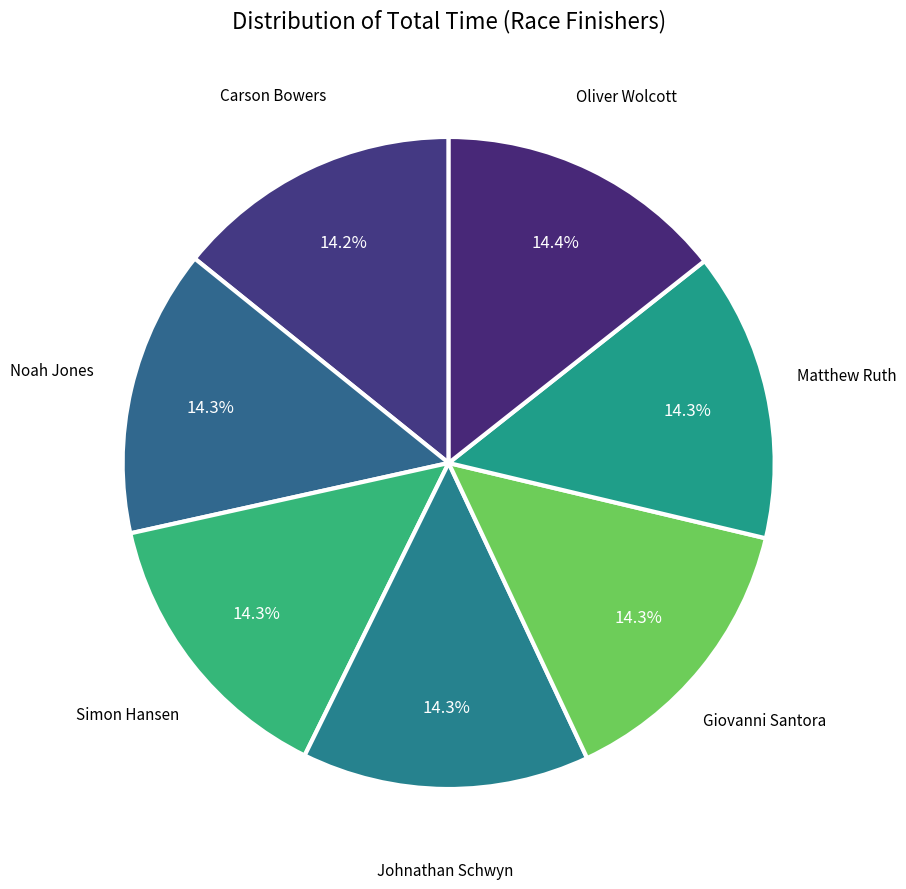

Count the number of slices in the pie.

7